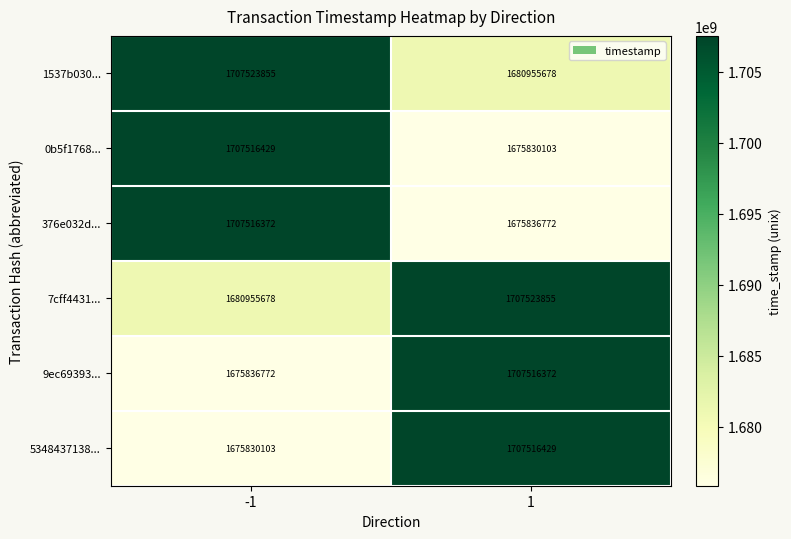

The 5348437138... series shows 1675830103 at -1. True or false?

True